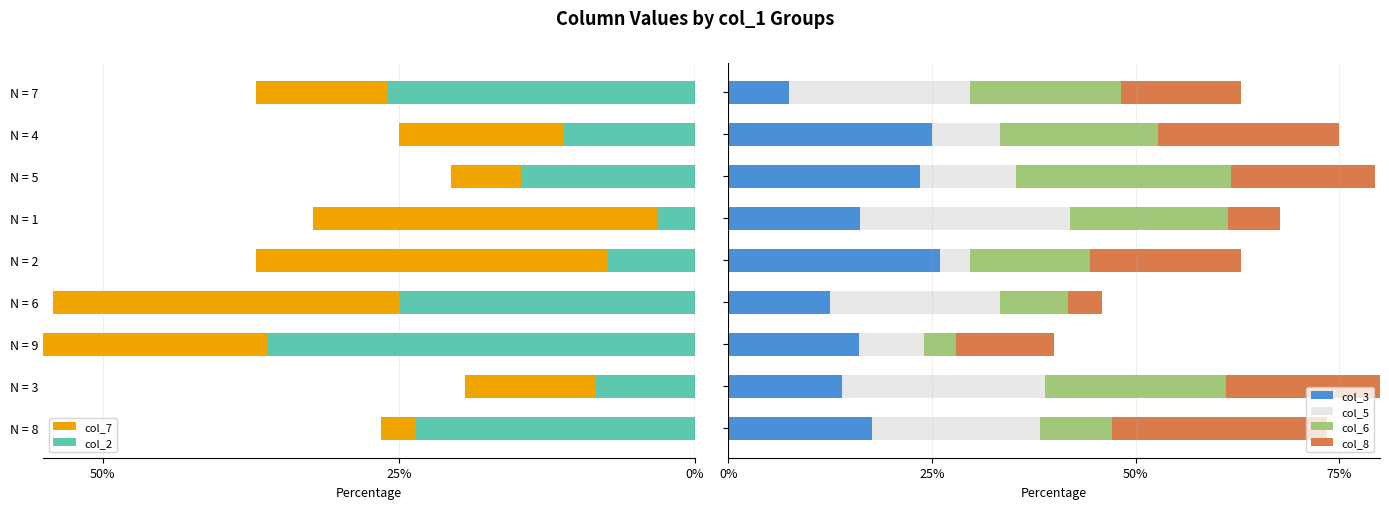

Does the chart contain any negative values?

Yes